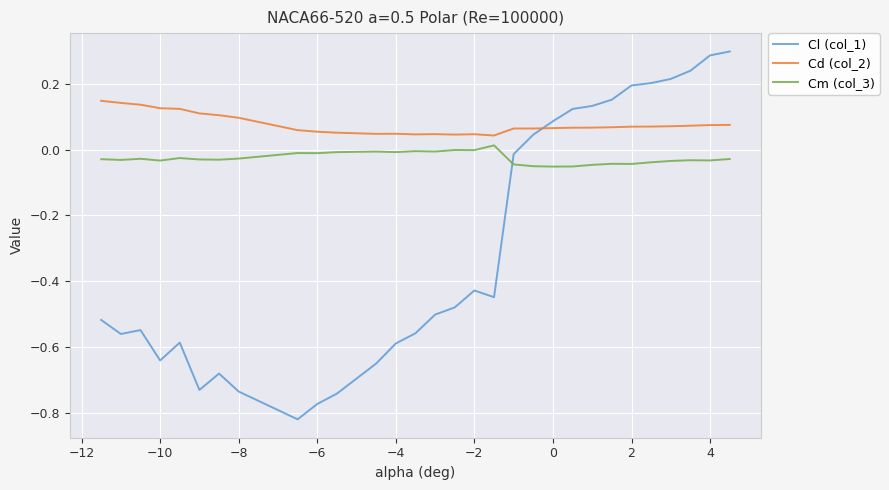

List the series in order of their overall mean, lowest first.

Cl (col_1), Cm (col_3), Cd (col_2)